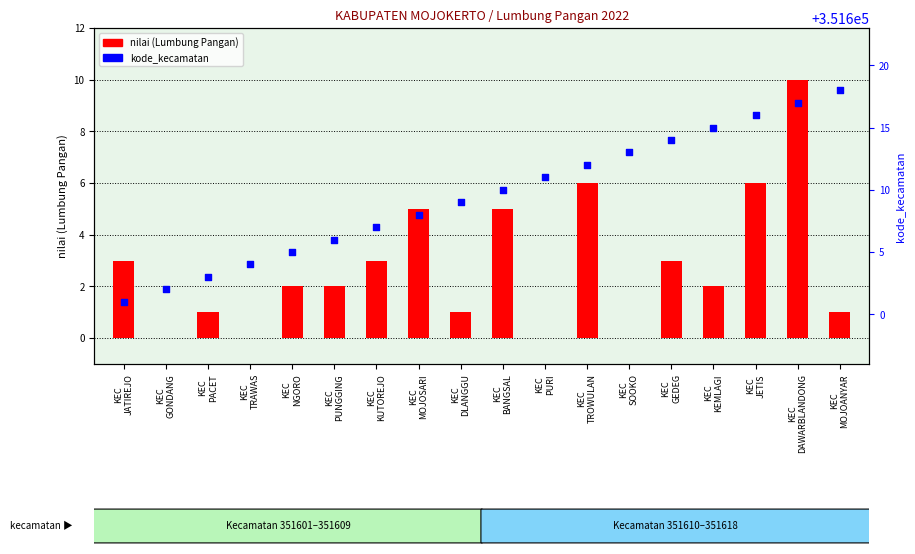

What is the total value across all series at KEC
GONDANG?

351602